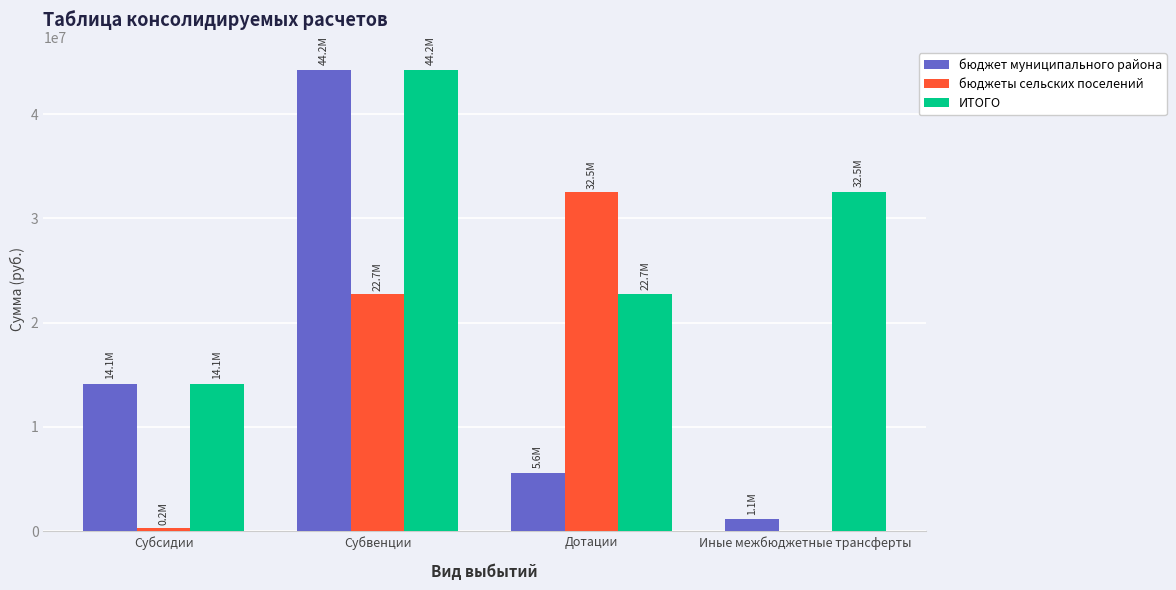

True or false: ИТОГО has a value of 63770257.5 at Субвенции.

False